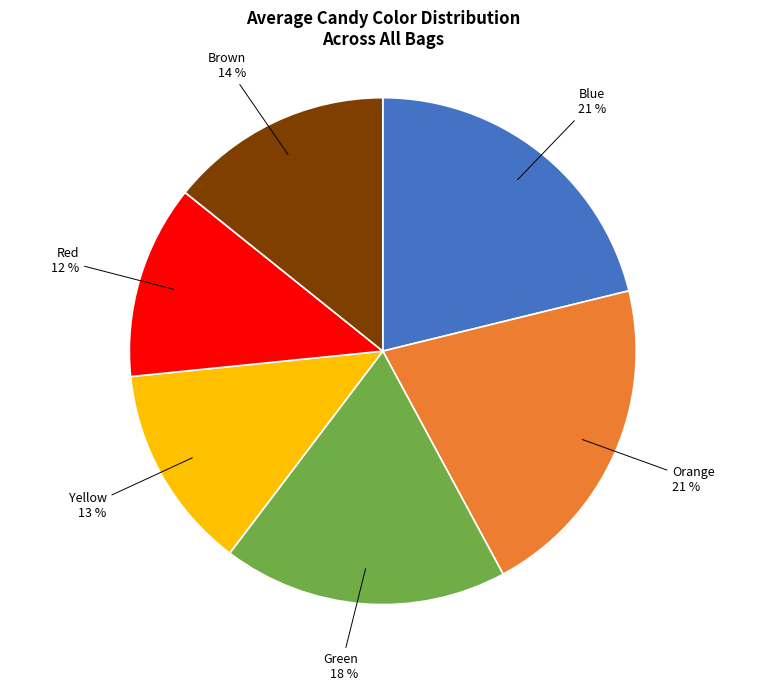

Is there any slice that represents more than half of the pie?

No